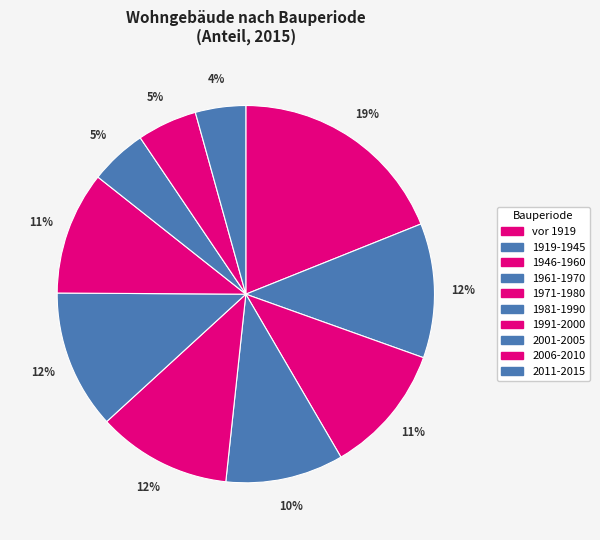

Count the number of slices in the pie.

10